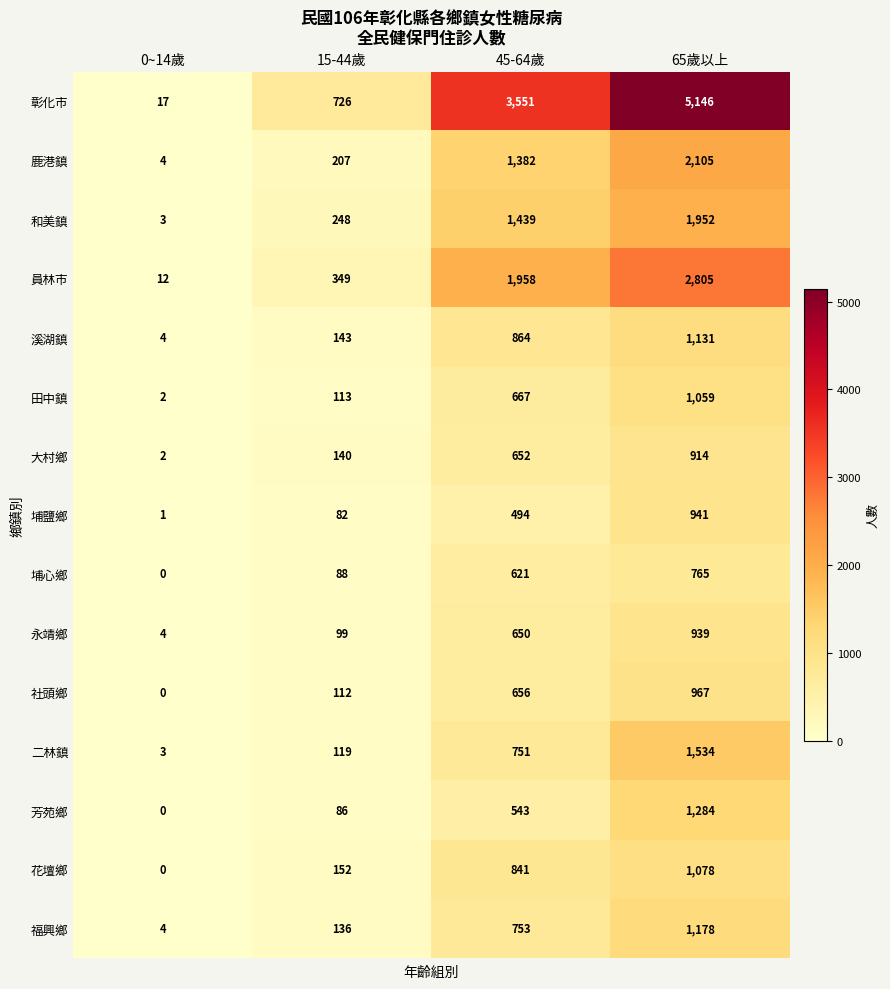

What is the greatest value displayed?

5146